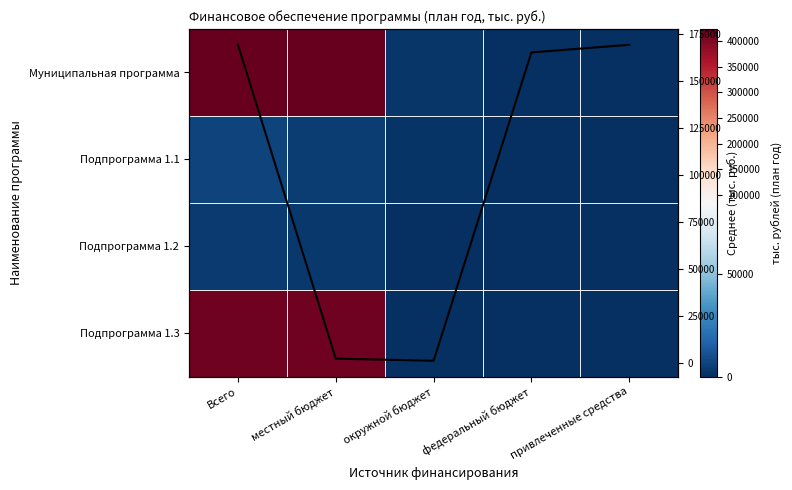

At which label does Муниципальная программа reach its peak?

Всего